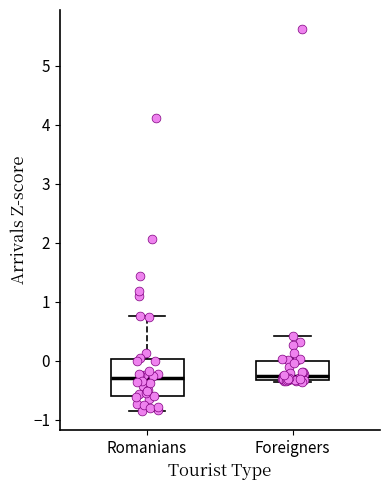

Where does the upper whisker of the box for Romanians end on the y-axis? The values are not printed on the chart, so give them approximately, as read against the axis.

0.8